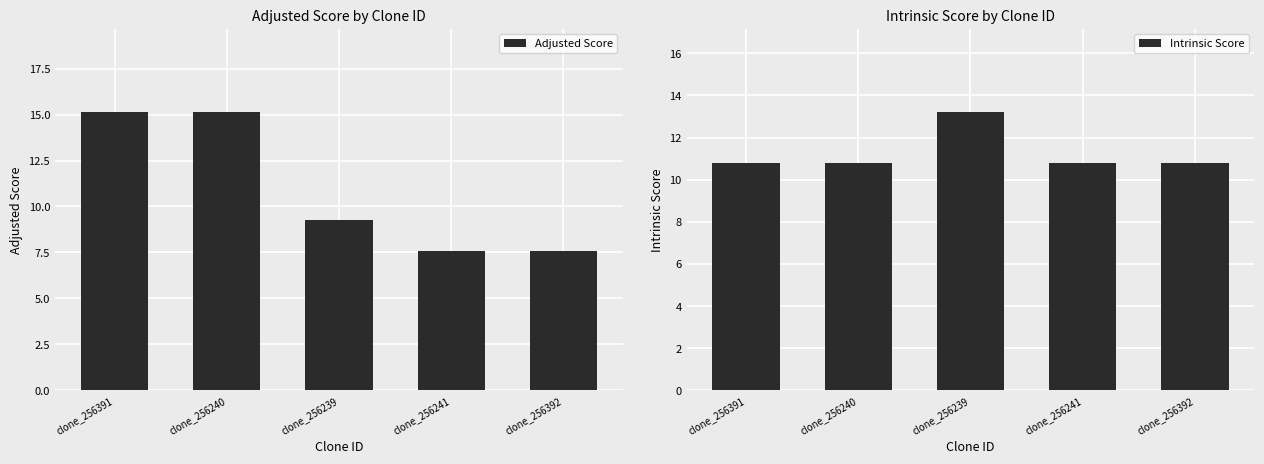

Reading left to right, list all the values displayed in this chart.

Adjusted Score: clone_256391=15.1	clone_256240=15.1	clone_256239=9.2	clone_256241=7.6	clone_256392=7.6
Intrinsic Score: clone_256391=10.8	clone_256240=10.8	clone_256239=13.2	clone_256241=10.8	clone_256392=10.8